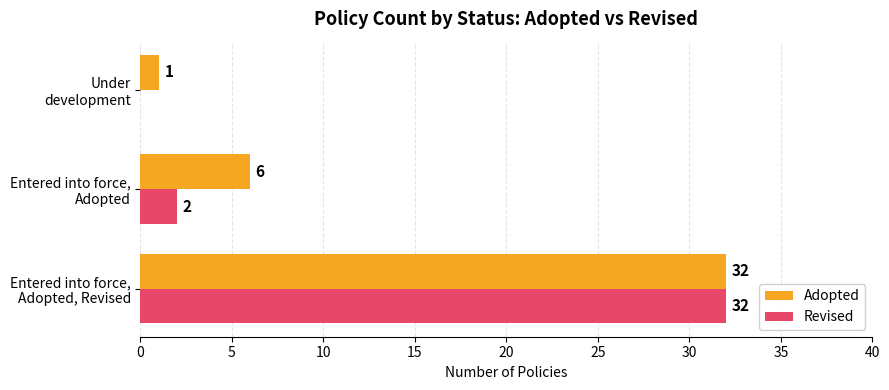

Count the number of categories in the chart.

3